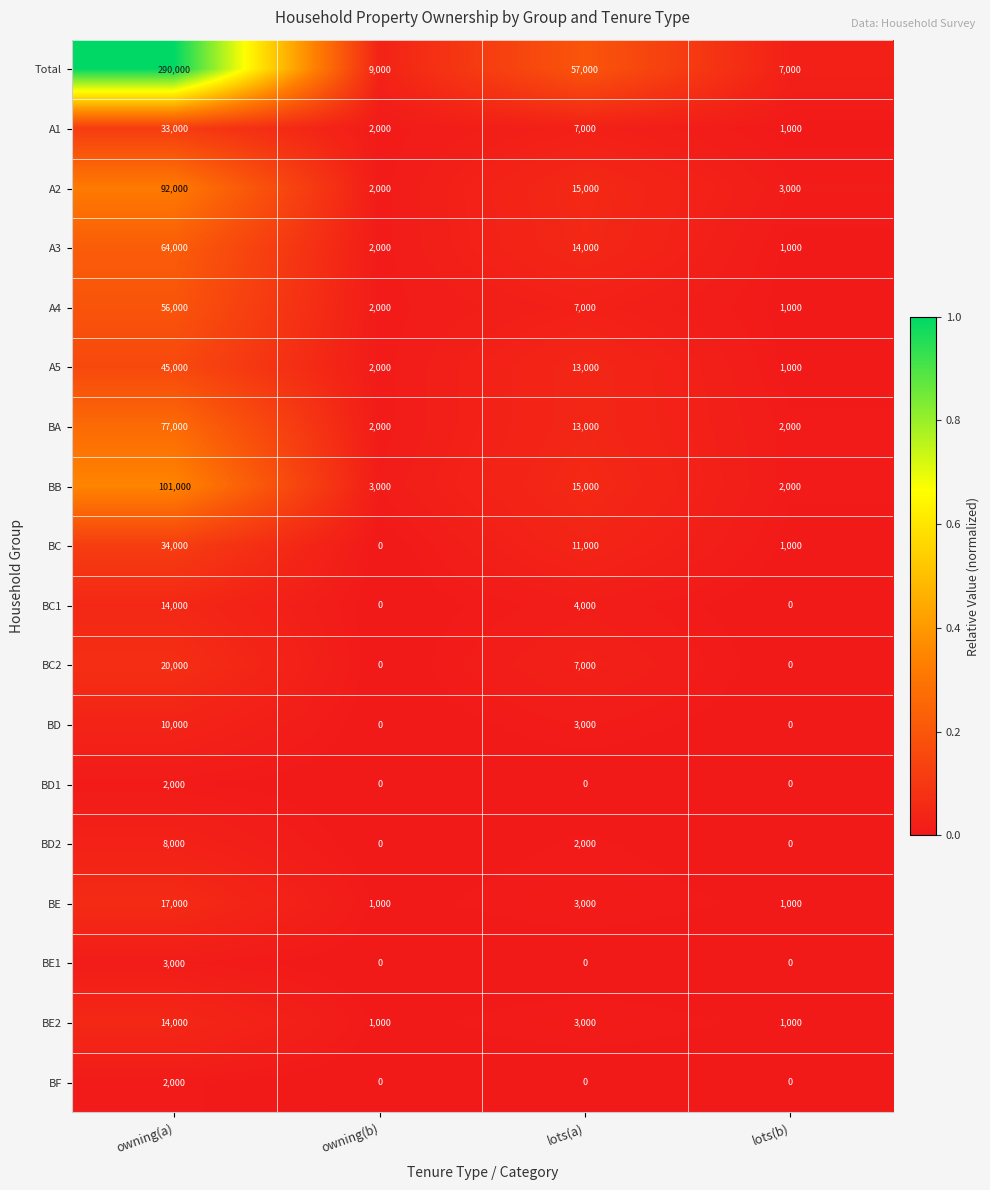

The value of BD at lots(b) is 0. True or false?

True